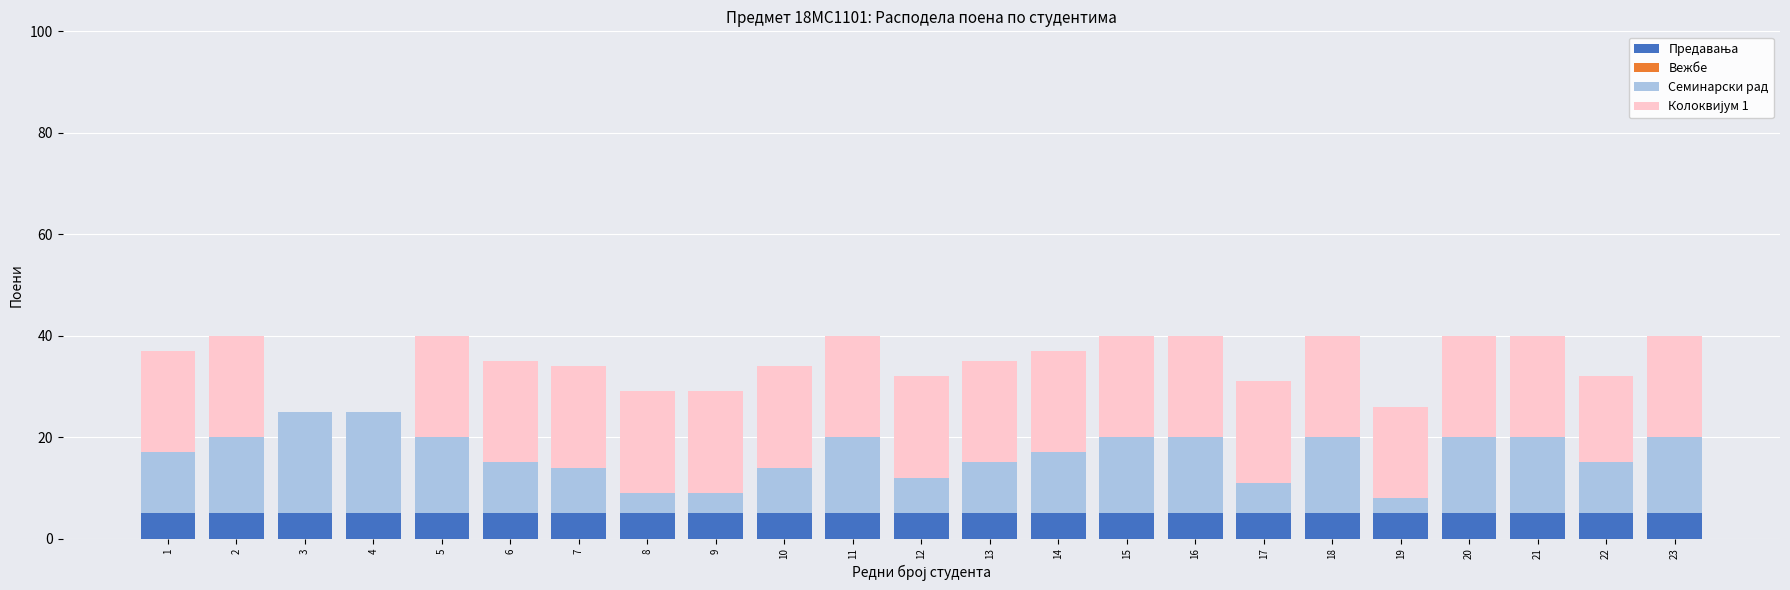

What value does the Колоквијум 1 series have at 21, to the nearest 5?

20